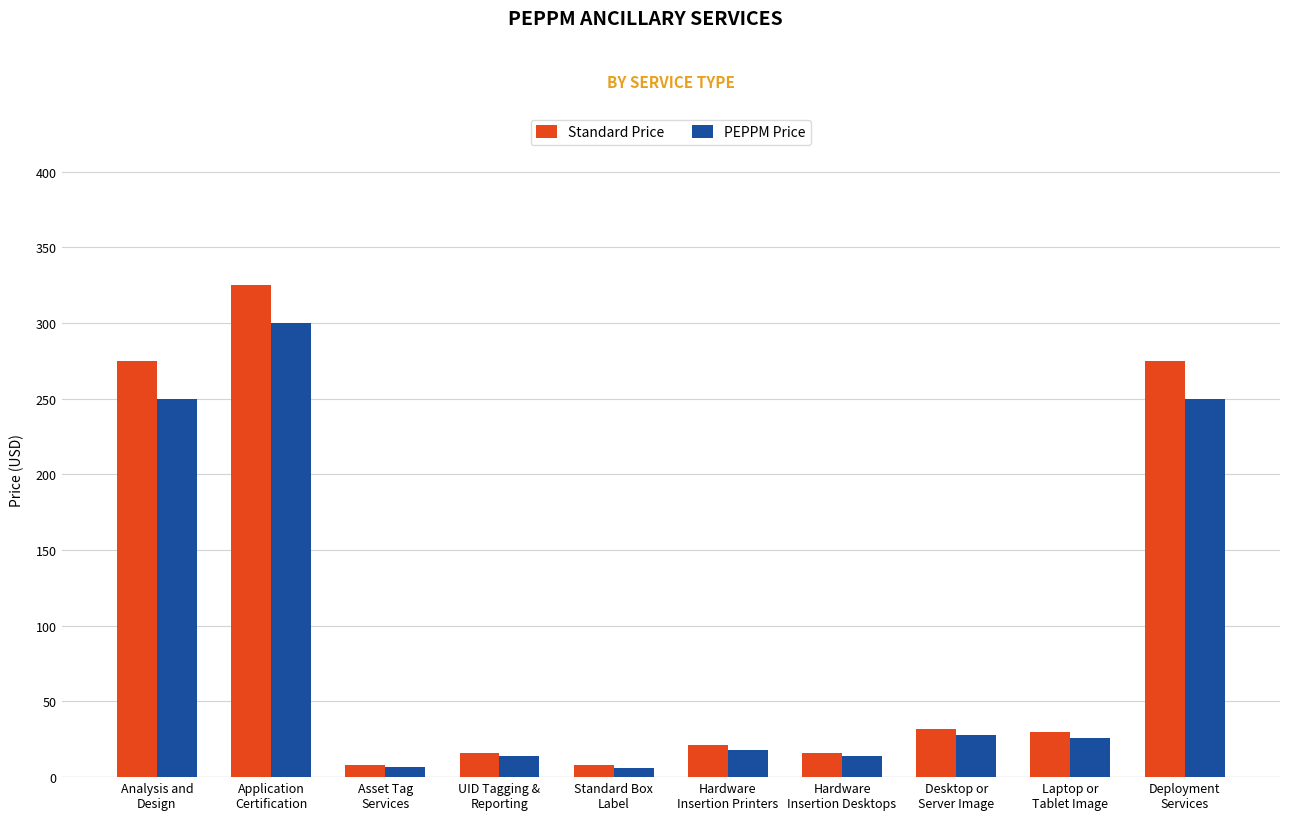

List the series in order of their peak value, lowest first.

PEPPM Price, Standard Price